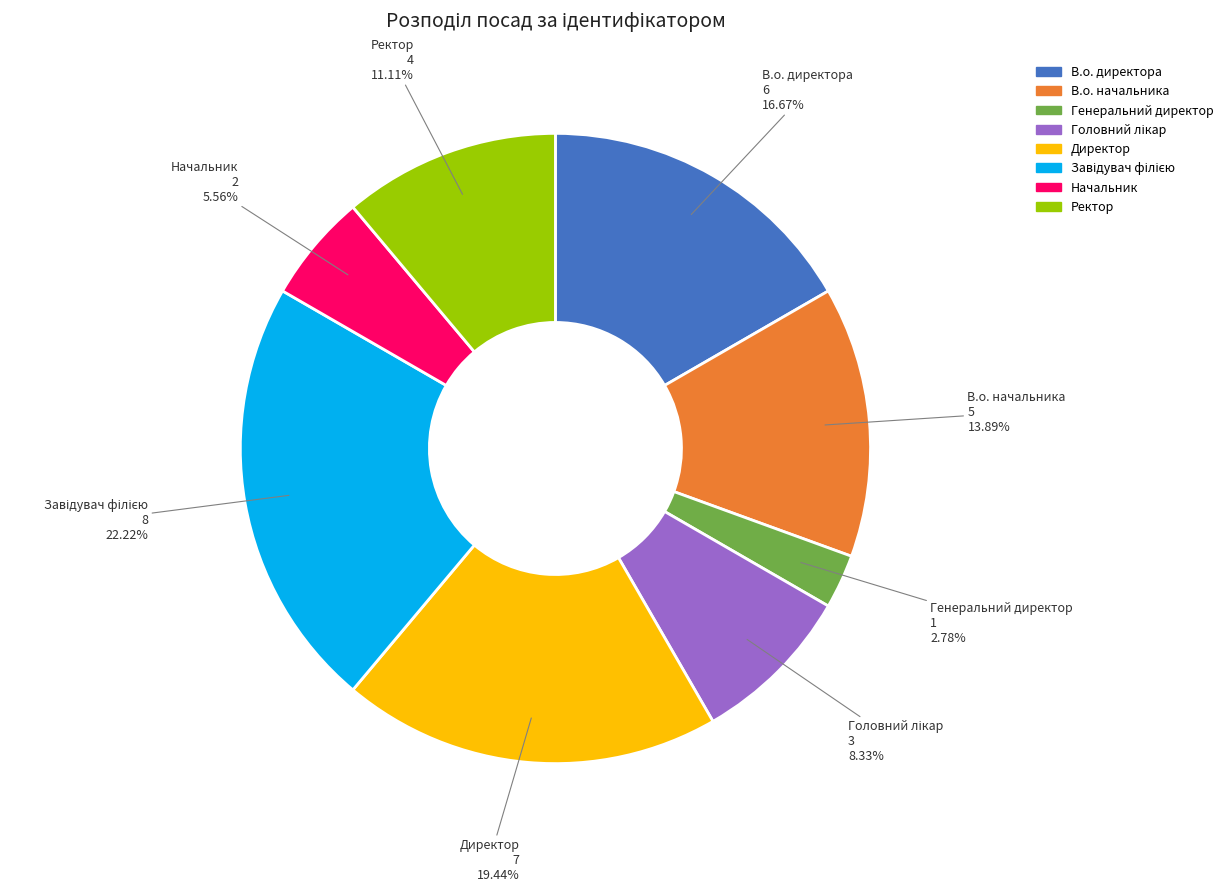

Is Директор the majority of the pie?

No